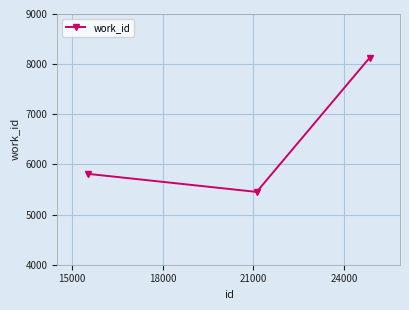

What is the difference between the maximum and second lowest values?

2318